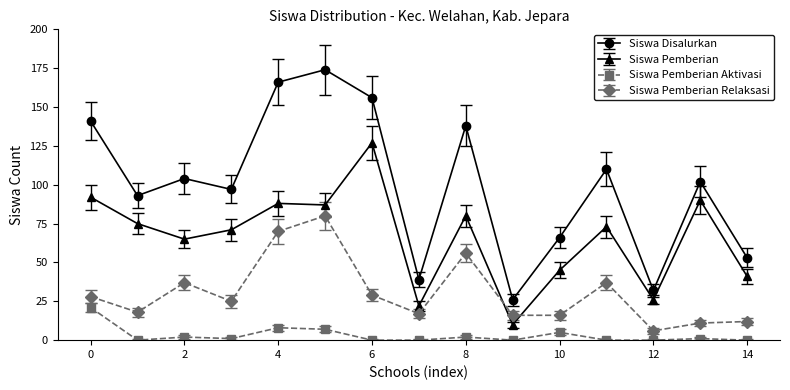

True or false: Siswa Pemberian and Siswa Pemberian Relaksasi intersect in this chart.

True